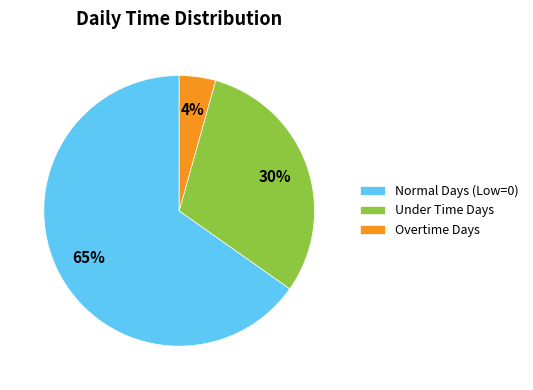

What is the largest slice in the pie chart?

Normal Days (Low=0)